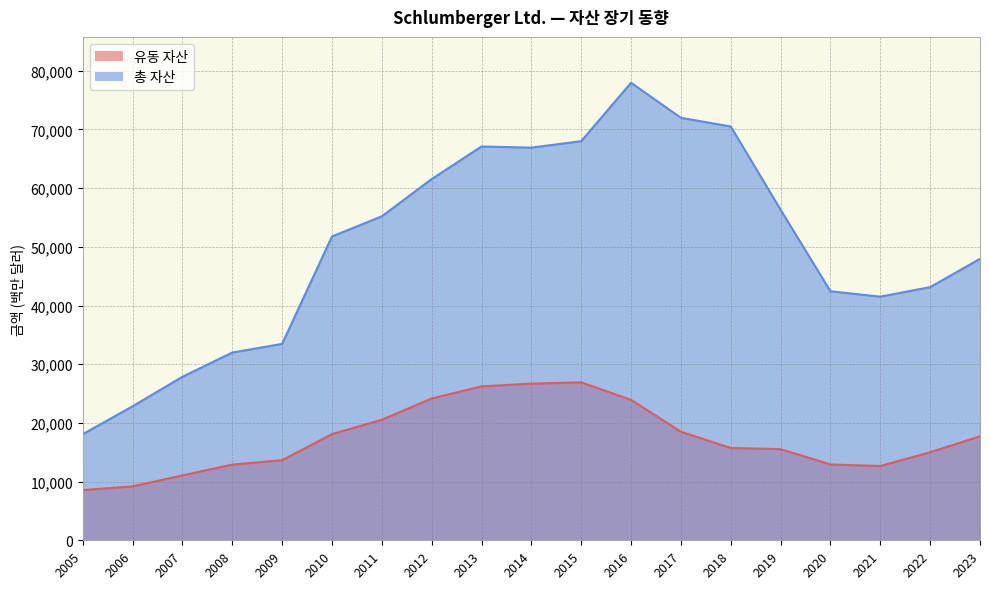

At 2005, list the series in order from largest to smallest.

총 자산, 유동 자산